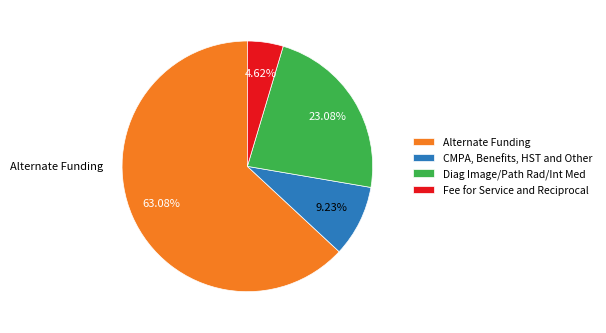

Rank the categories by value from lowest to highest.

Fee for Service and Reciprocal, CMPA, Benefits, HST and Other, Diag Image/Path Rad/Int Med, Alternate Funding